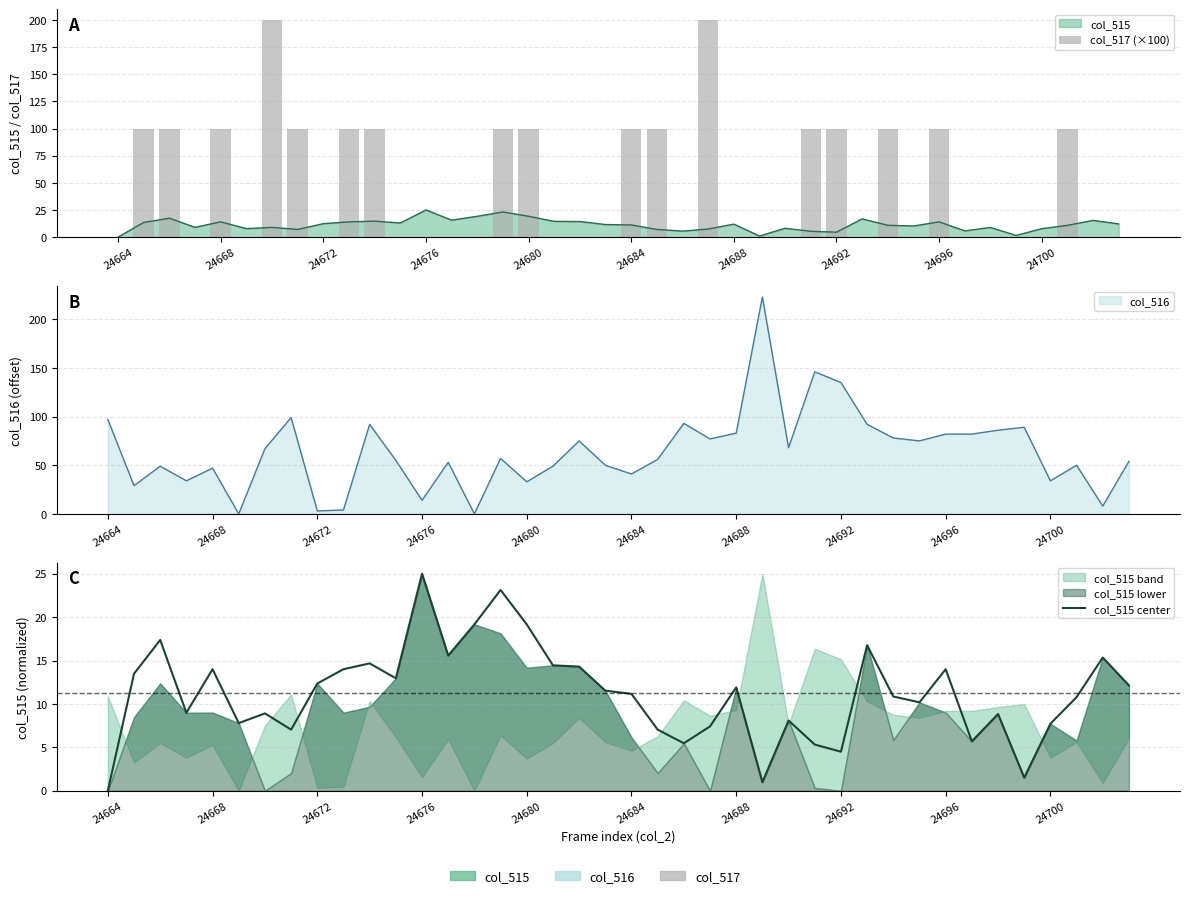

How many groups of bars are there?

40